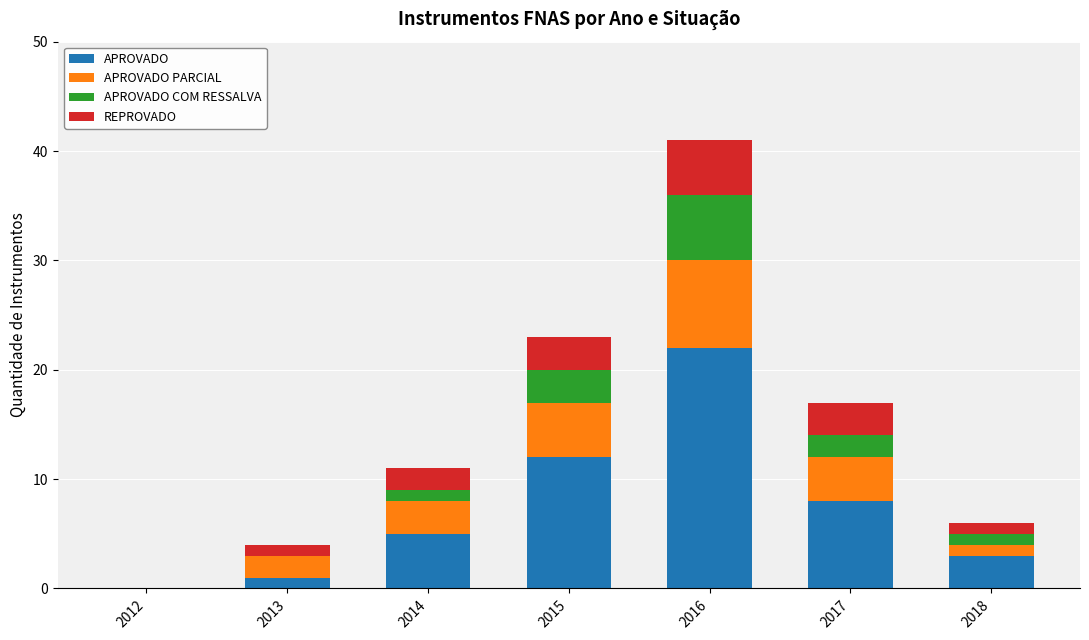

At which label does APROVADO reach its peak?

2016